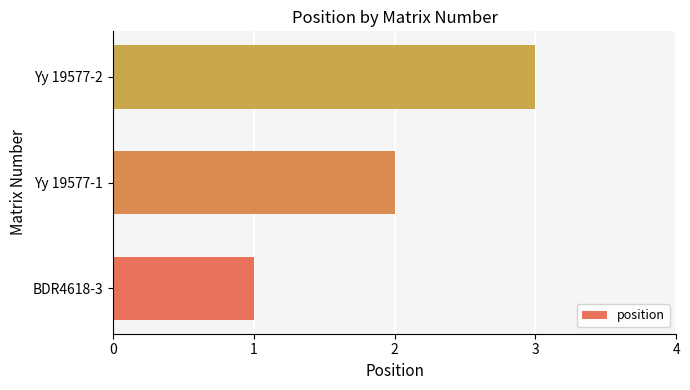

True or false: the data shows 2 at Yy 19577-2.

False